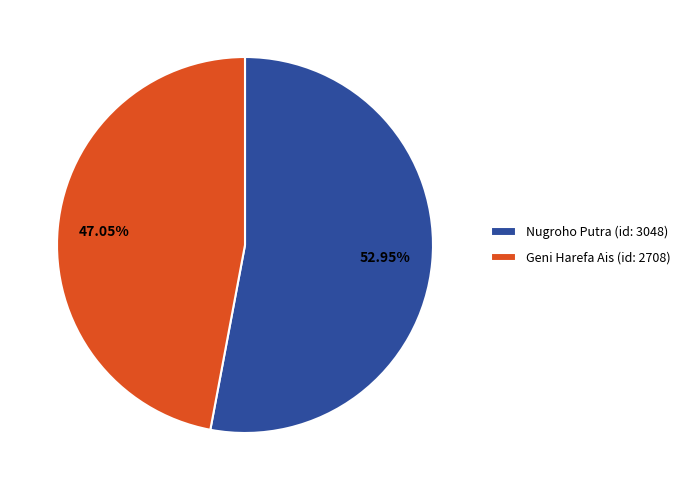

To the nearest percent, what is the difference between the largest and smallest slice percentages?

6%